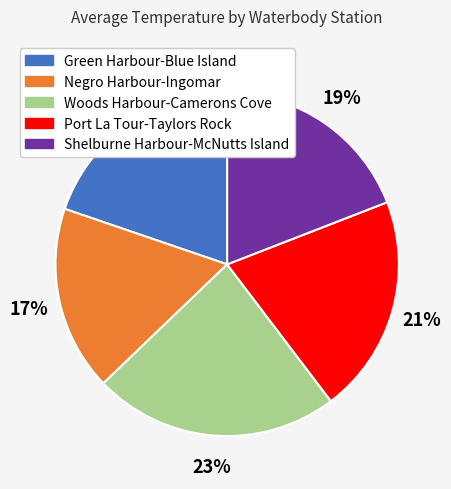

Do Shelburne Harbour-McNutts Island and Negro Harbour-Ingomar together represent more than half of the pie?

No